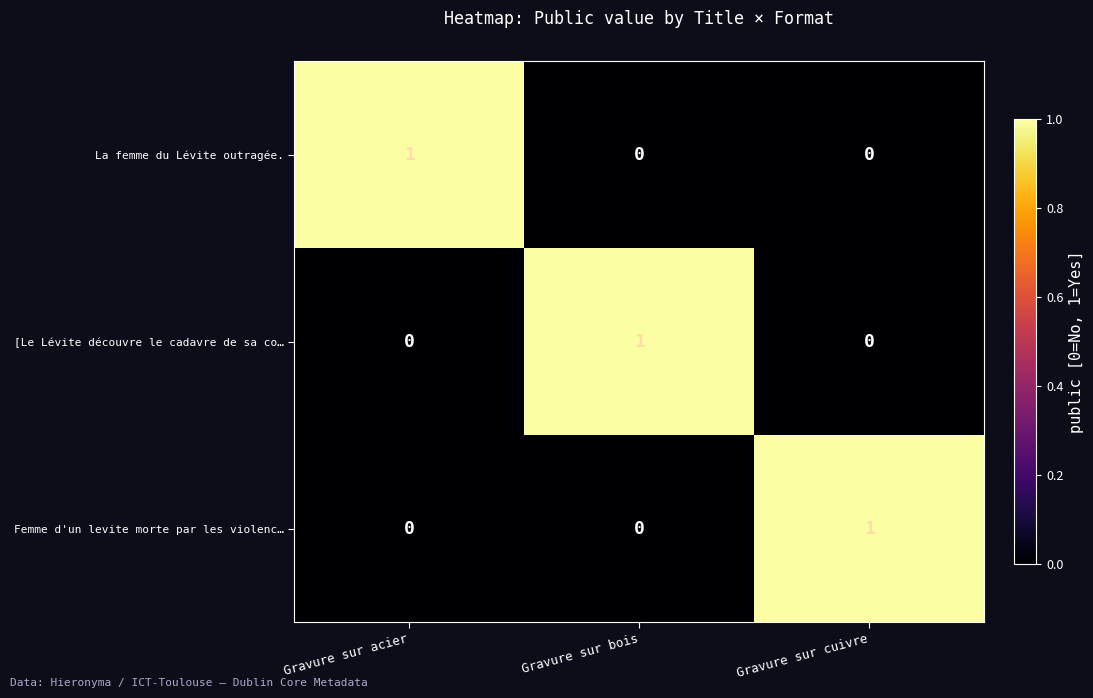

True or false: La femme du Lévite outragée. has a value of 0 at Gravure sur bois.

True